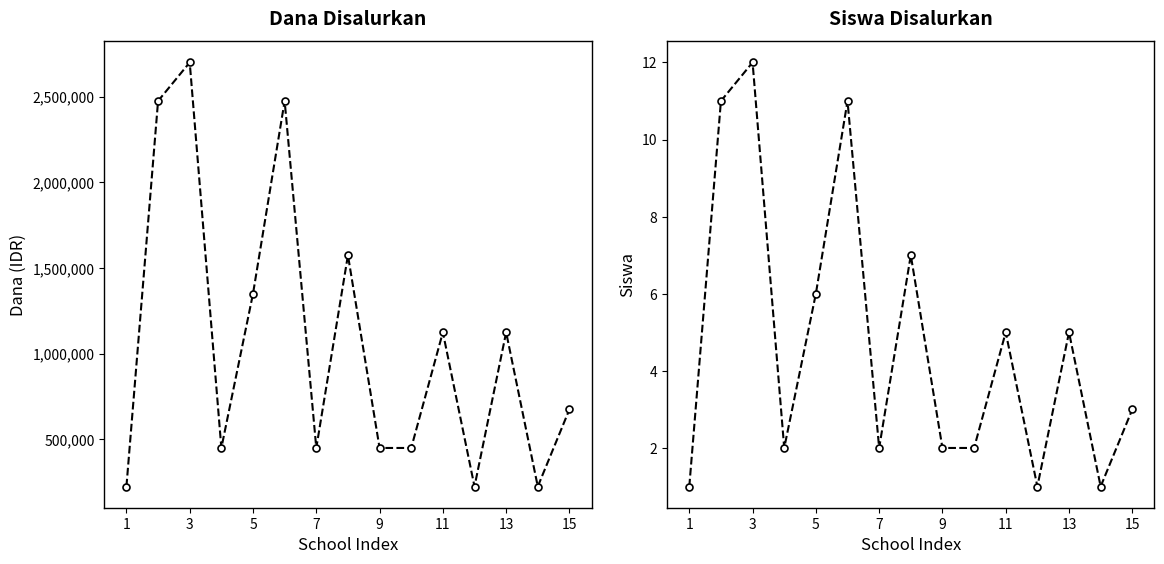

True or false: Siswa Disalurkan has more than 0 interior local peaks.

True